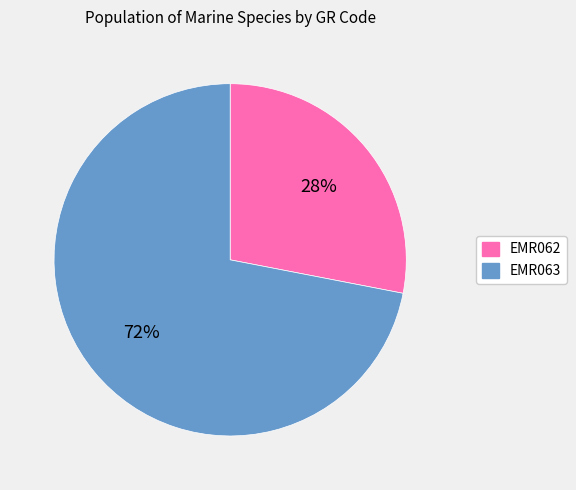

How many slices are in this pie chart?

2